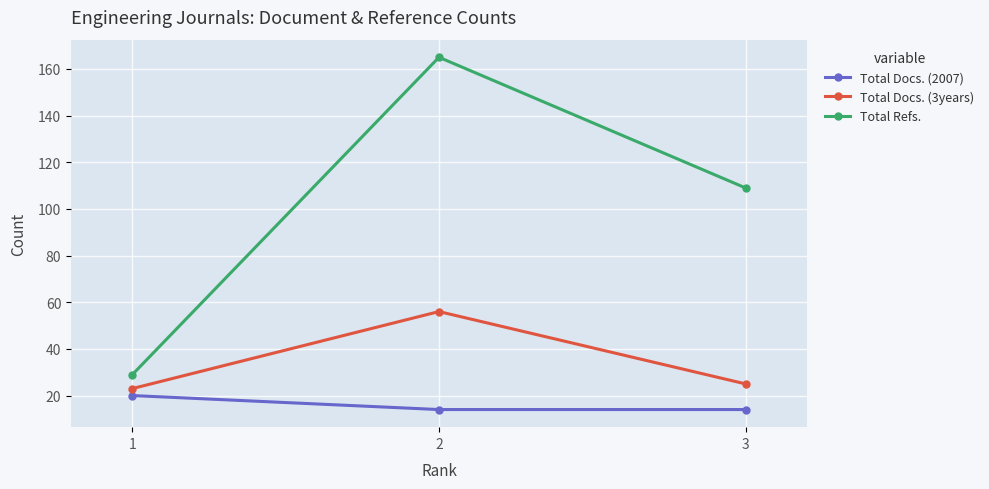

Is the value of Total Docs. (3years) at 3 greater than the value of Total Refs. at 3?

No